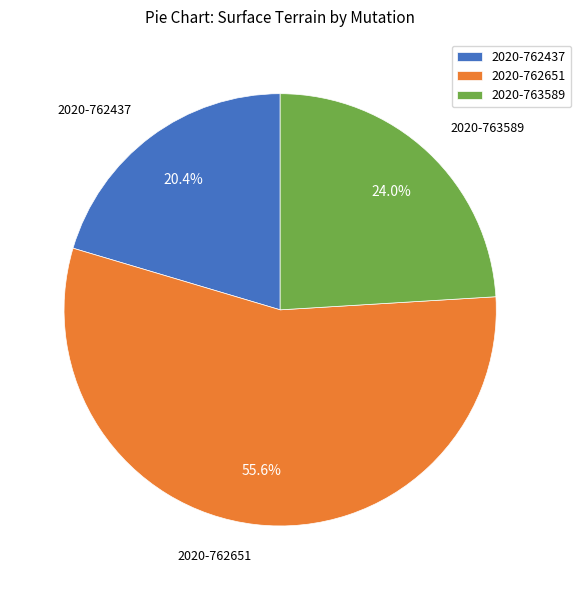

What portion of the pie excludes 2020-762437?

79.6%